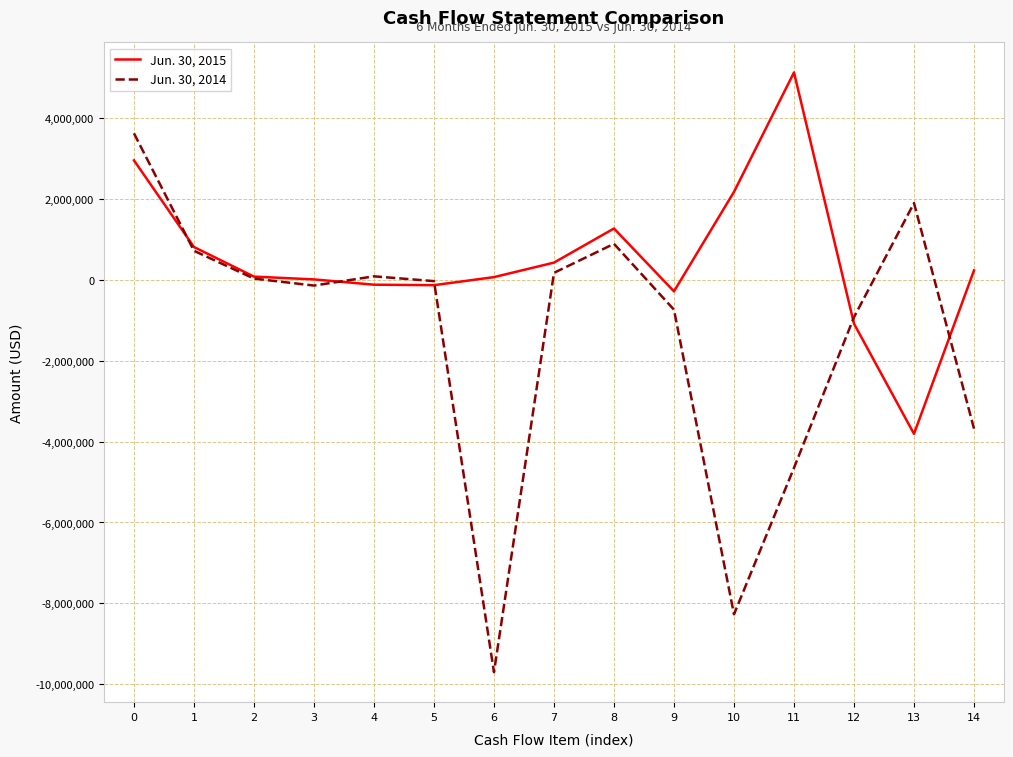

List the series in order of their overall mean, highest first.

Jun. 30, 2015, Jun. 30, 2014